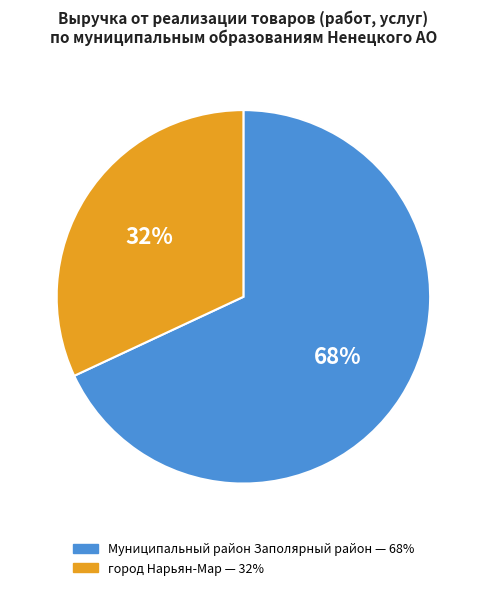

Which slice represents more than half of the pie?

Муниципальный район Заполярный район